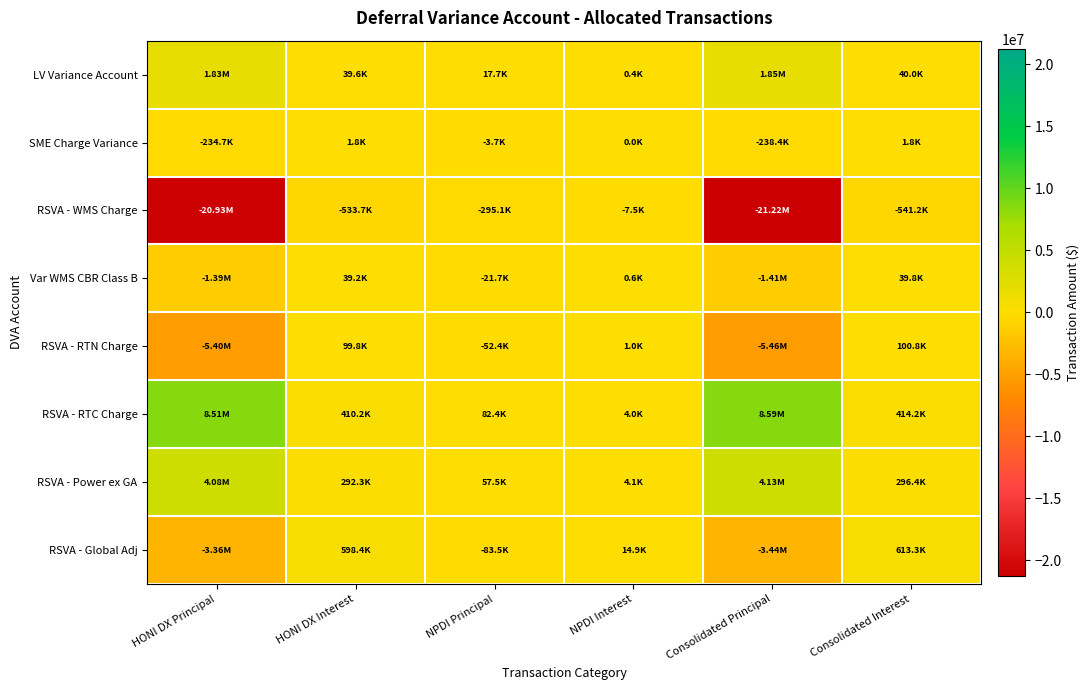

Rank the series by their maximum value, from lowest to highest.

RSVA - WMS Charge, SME Charge Variance, Var WMS CBR Class B, RSVA - RTN Charge, RSVA - Global Adj, LV Variance Account, RSVA - Power ex GA, RSVA - RTC Charge